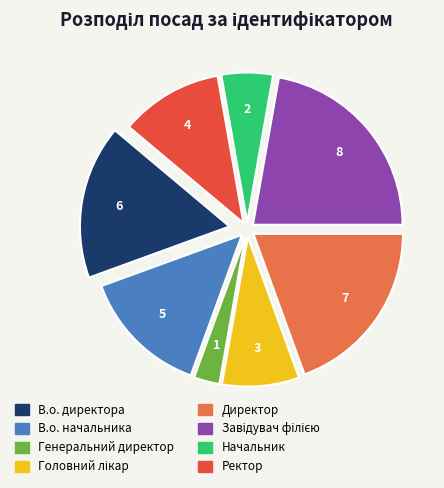

True or false: В.о. начальника accounts for 14% of the total.

True